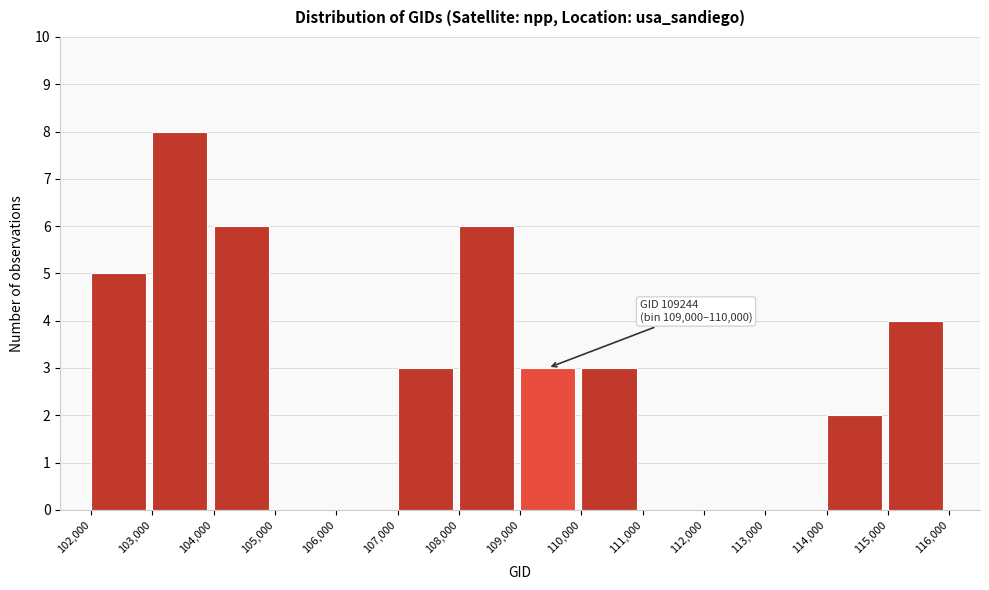

Which range on the x-axis has the tallest bar?

103,000 to 104,000